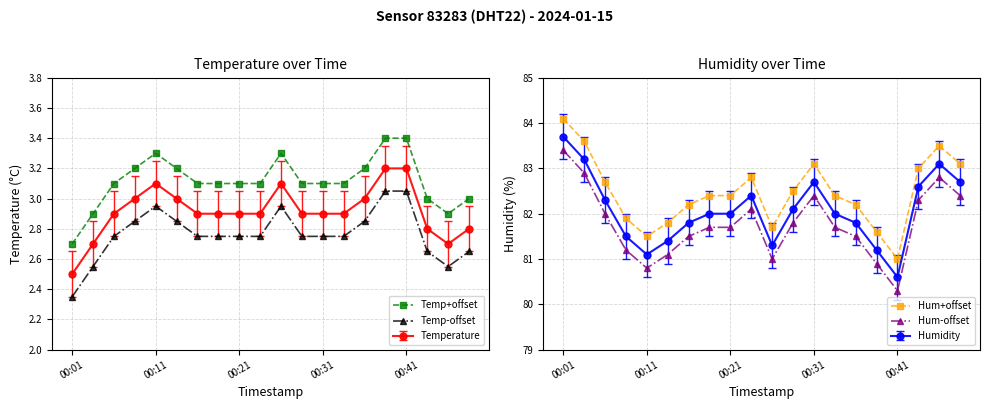

At which category does Temp-offset reach its first local peak?

00:11